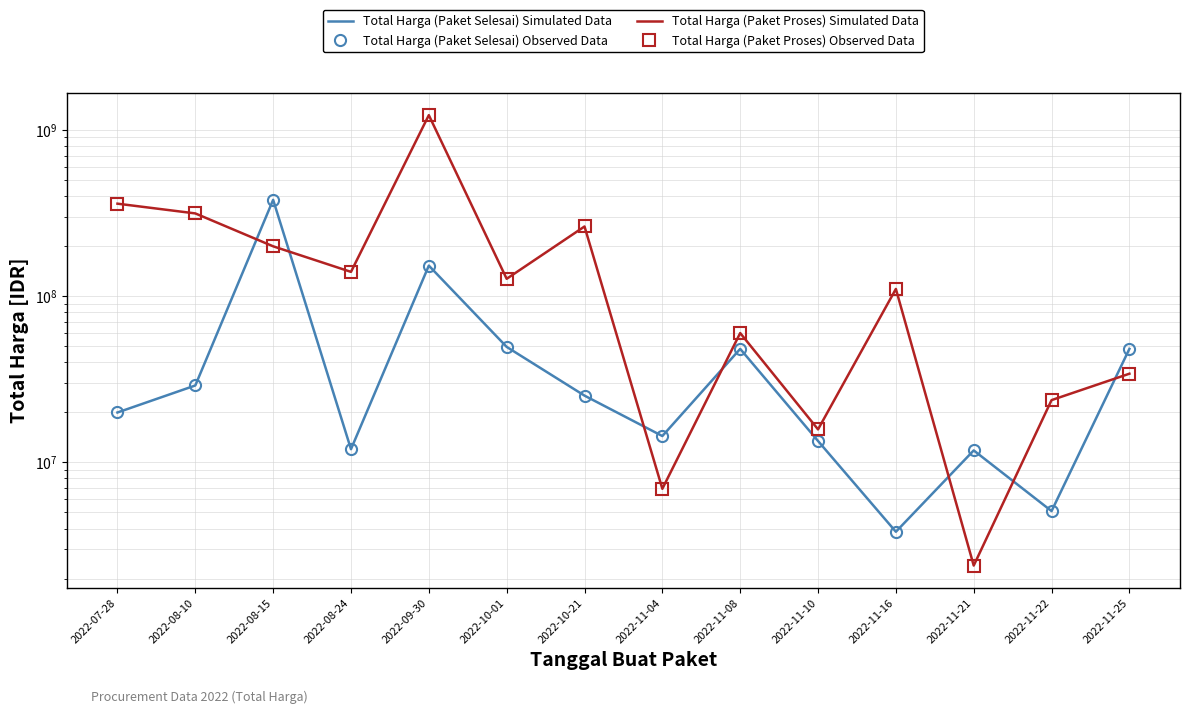

Where is the first local minimum for Total Harga (Paket Proses) Simulated Data?

2022-08-24